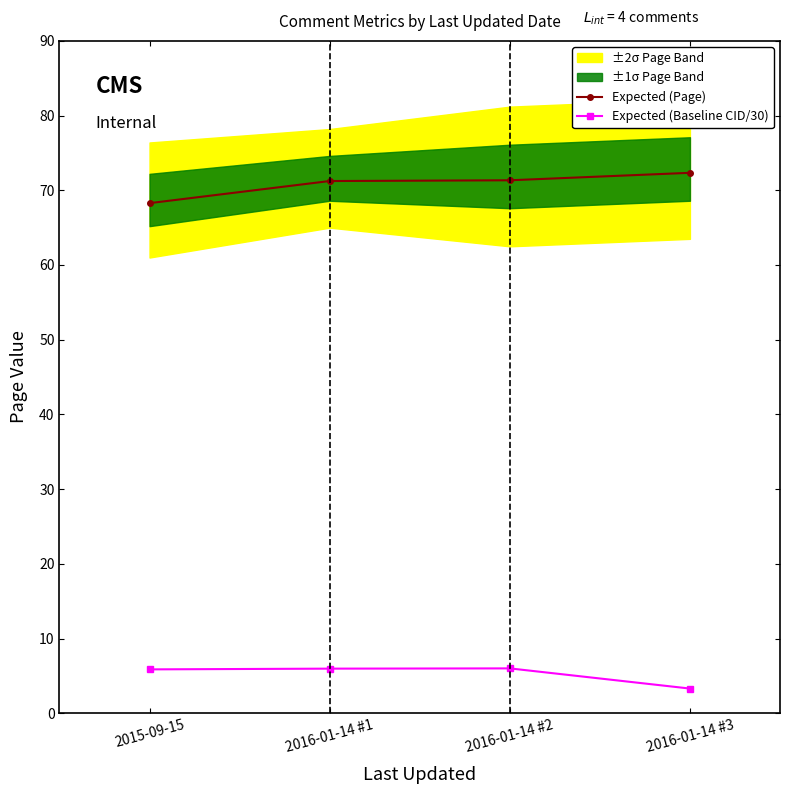

True or false: Expected (Page) has more than 0 interior local peaks.

False